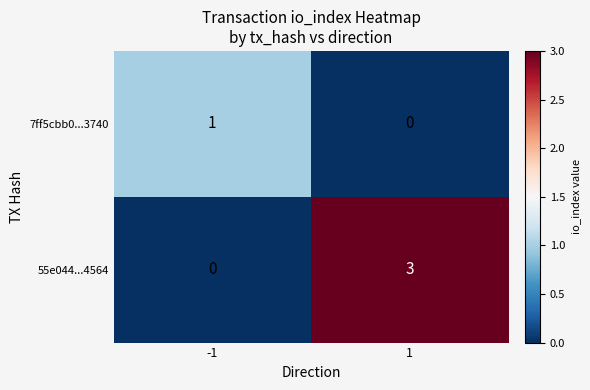

Which series has the widest spread of values?

55e044...4564